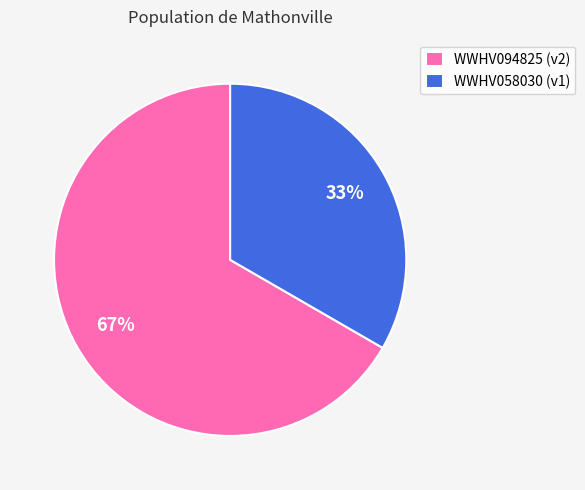

Do WWHV058030 and WWHV094825 together represent more than half of the pie?

Yes